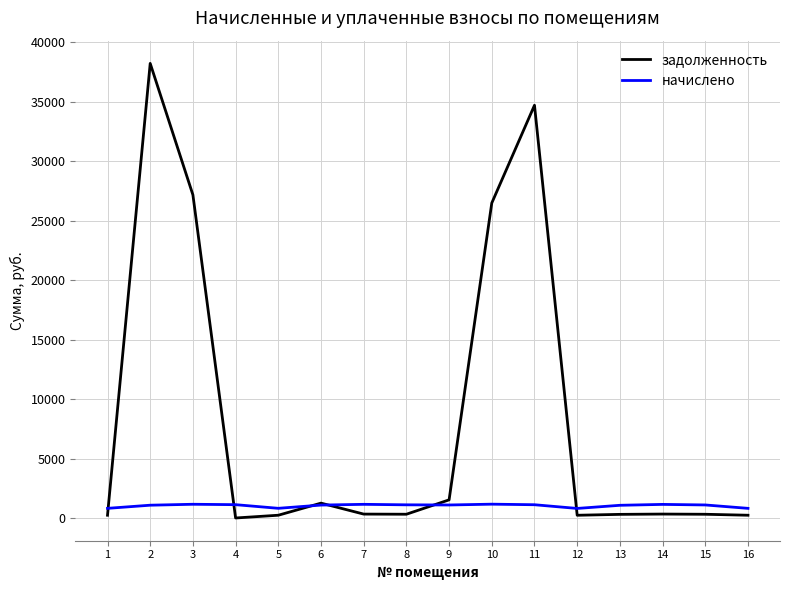

The value of задолженность at 11 is 34689.8. True or false?

True